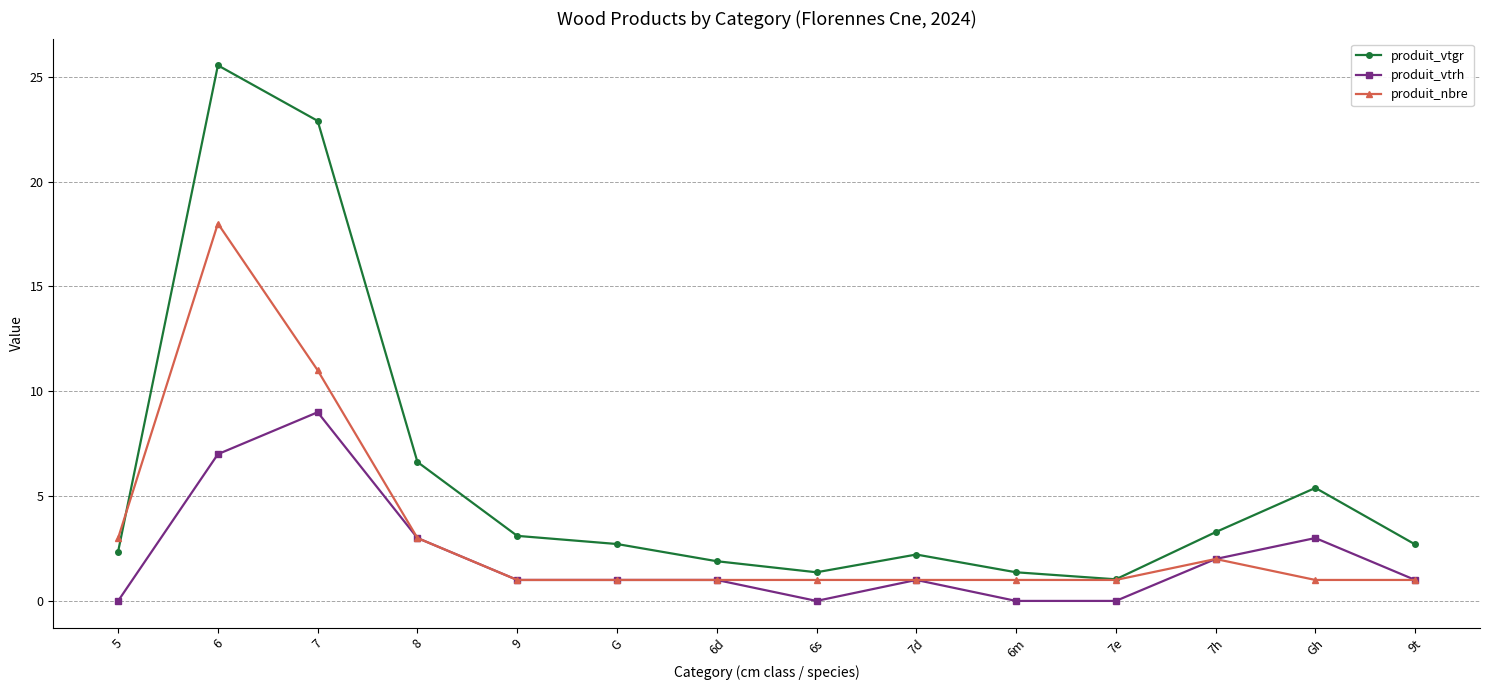

Which series has the widest spread of values?

produit_vtgr